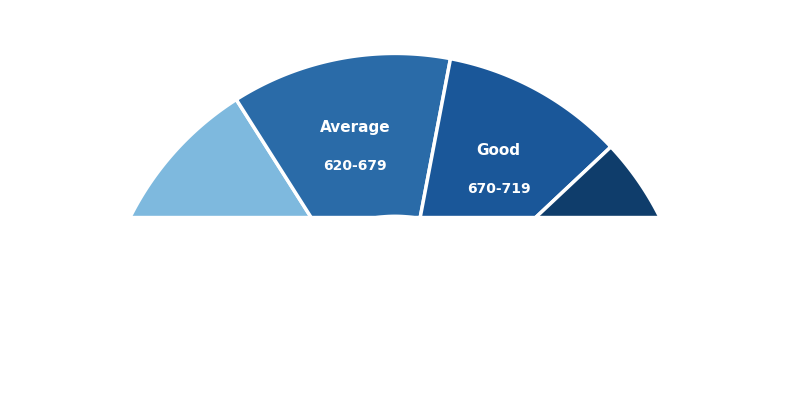

Is 7 the majority of the pie?

No